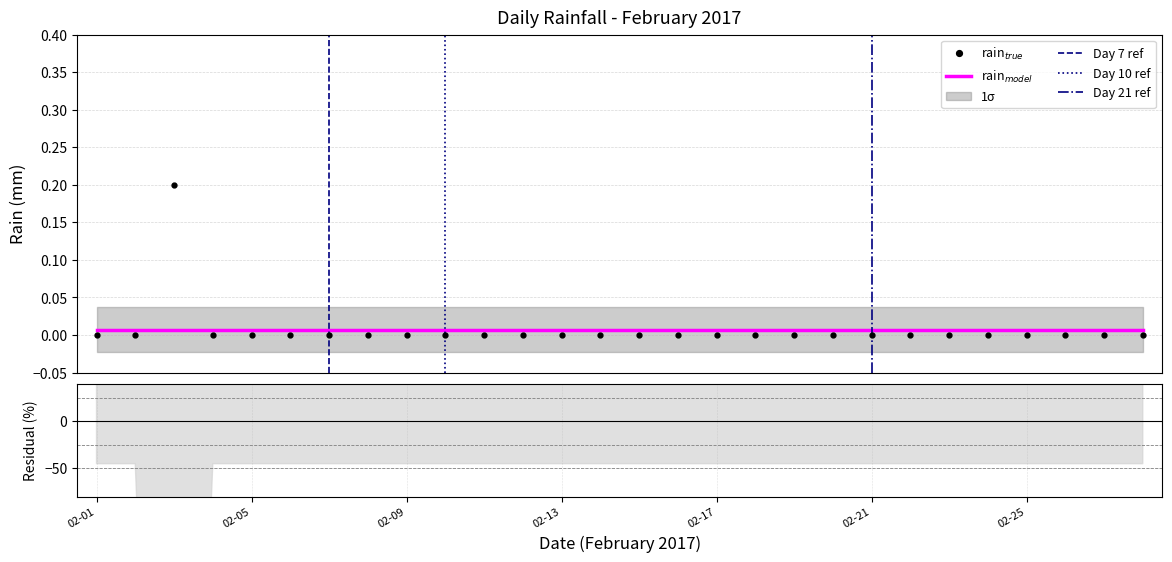

Which has a higher value, 2017-02-01 or 2017-02-10?

2017-02-01